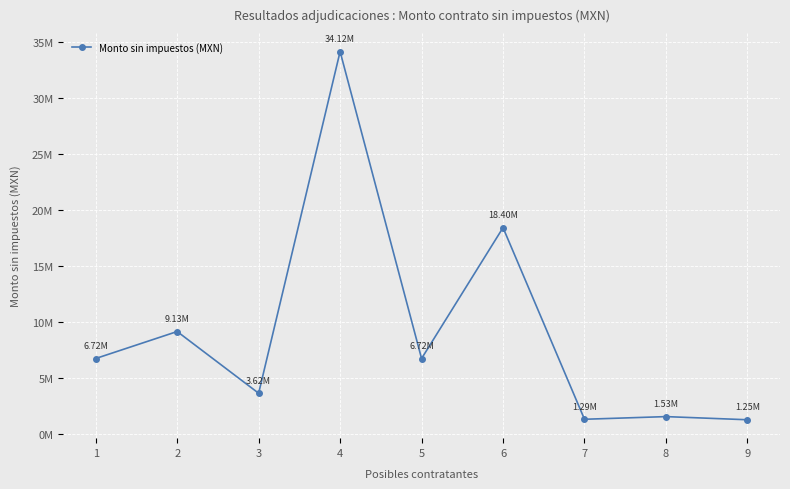

What is the value of the 9th point from the left?

1250000.0